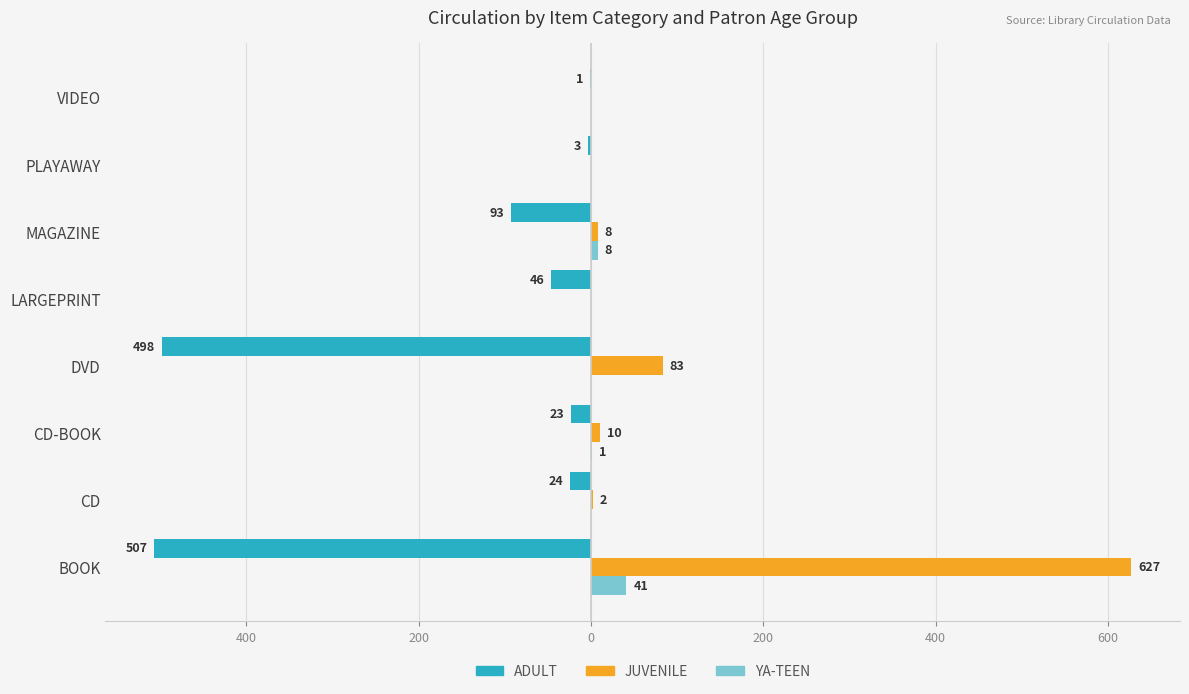

What are all the series names shown in the legend?

ADULT, JUVENILE, YA-TEEN